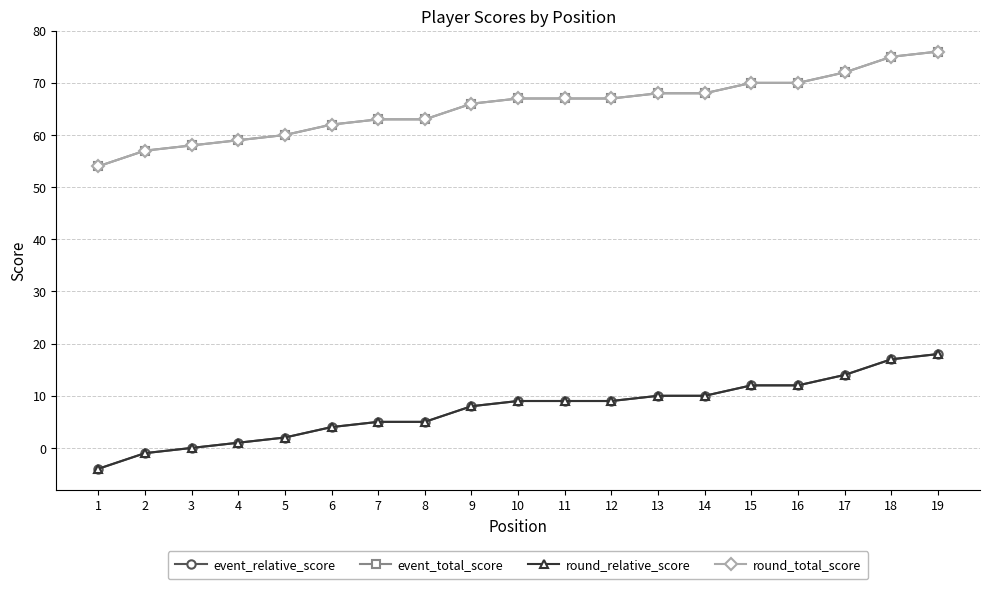

True or false: event_relative_score has a value of 14 at 10.

False